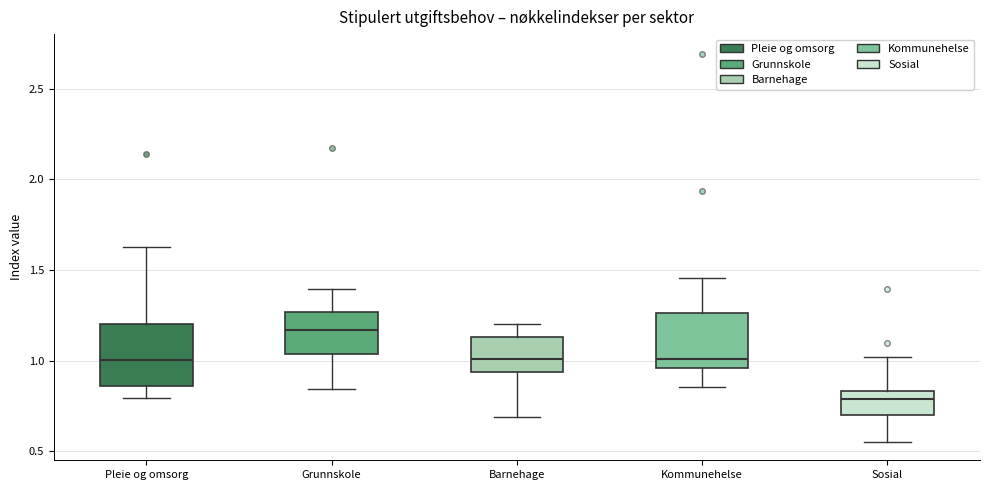

Where does the upper whisker of the box for Kommunehelse end on the y-axis? The values are not printed on the chart, so give them approximately, as read against the axis.

1.45